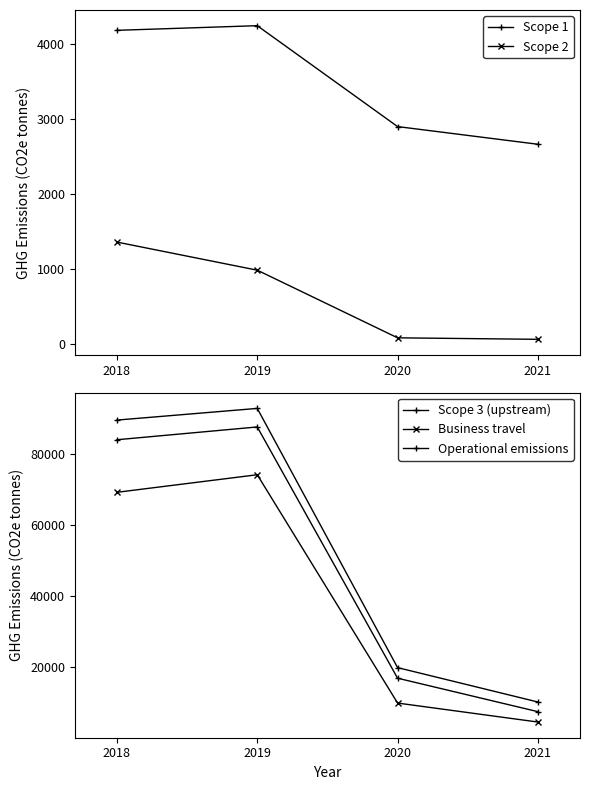

Reading right to left, transcribe all the data shown in this chart.

Scope 1: 2665	2901	4248	4186
Scope 2: 61	81	984	1359
Scope 3 (upstream): 7481	16919	87765	84158
Business travel: 4558	9909	74290	69338
Operational emissions: 10207	19901	92996	89702